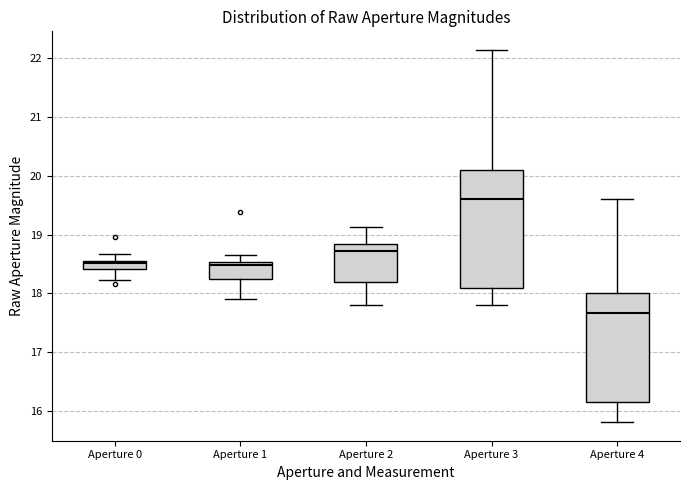

Which box is the tallest, from its lower edge to its upper edge?

Aperture 3